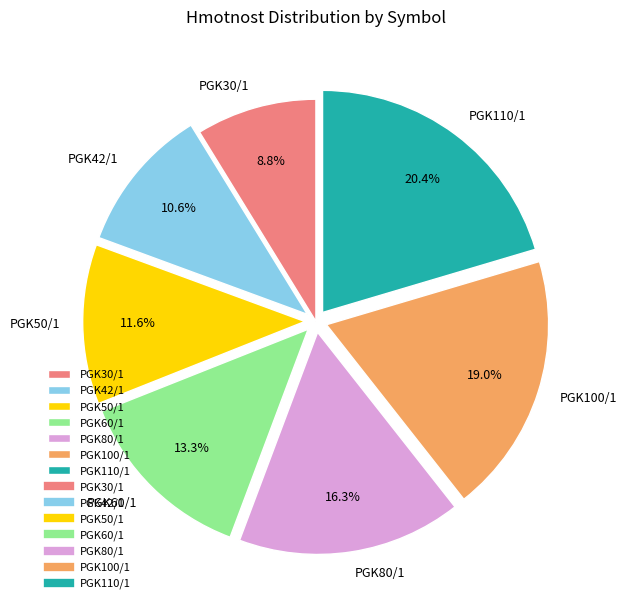

Is it true that PGK80/1 is 16% of the pie?

True